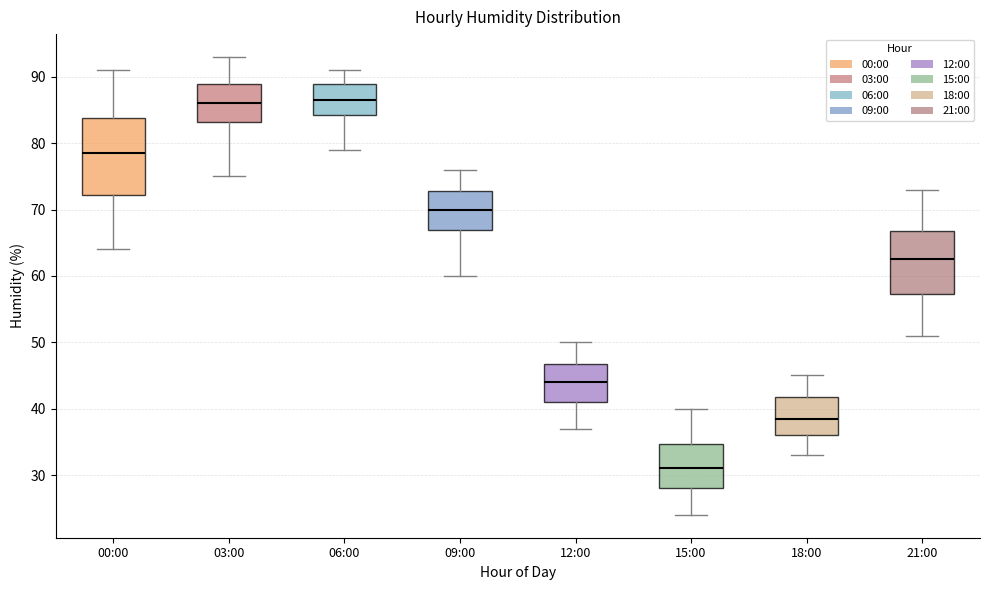

Where does the median line of the box for 00:00 sit on the y-axis? The values are not printed on the chart, so give them approximately, as read against the axis.

79